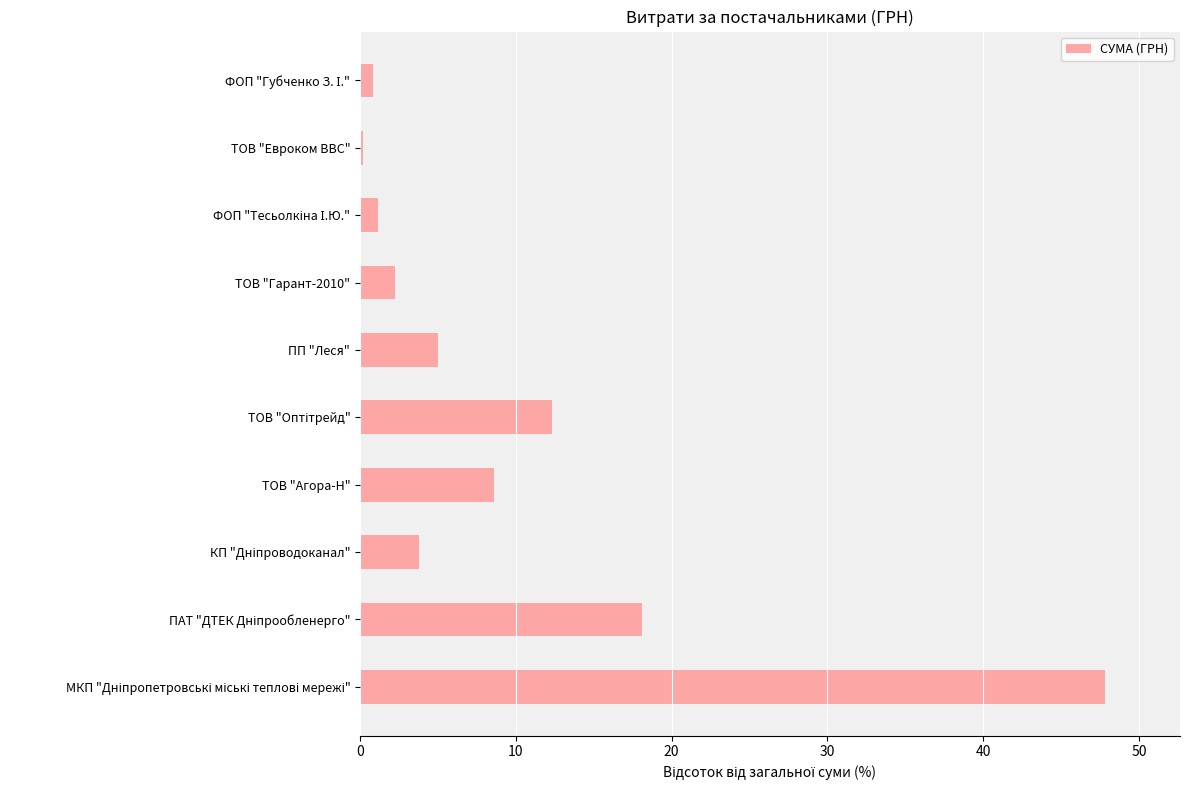

What is the maximum value shown in the chart?

47.8